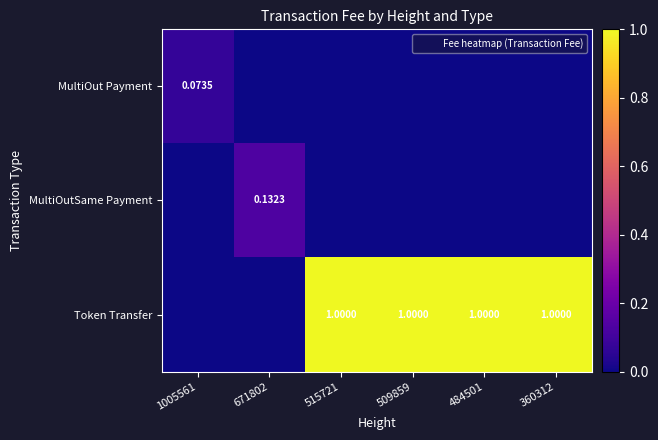

What is the sum of all MultiOutSame Payment values?

0.1